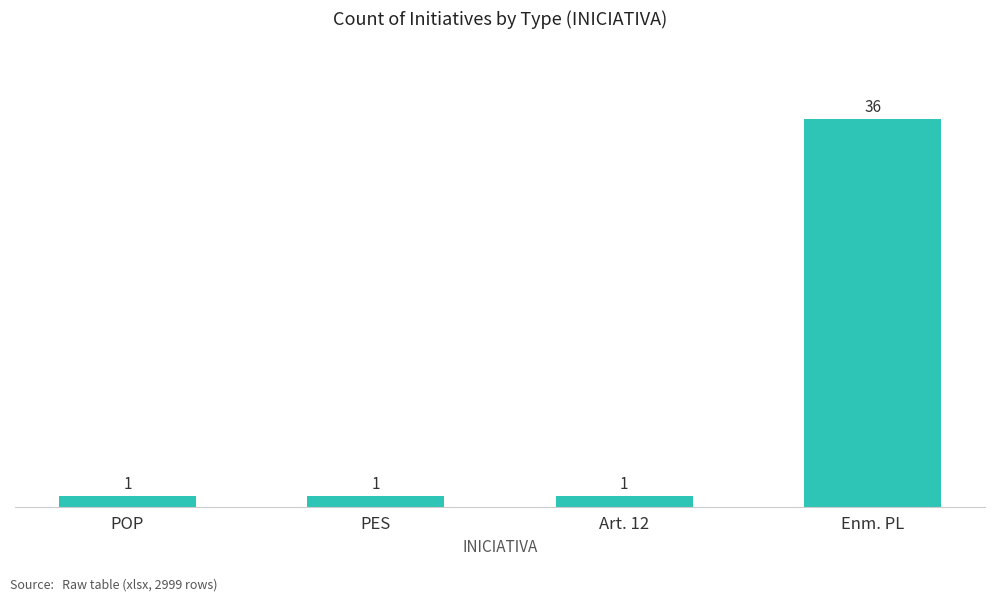

True or false: the data shows 36 at Enm. PL.

True